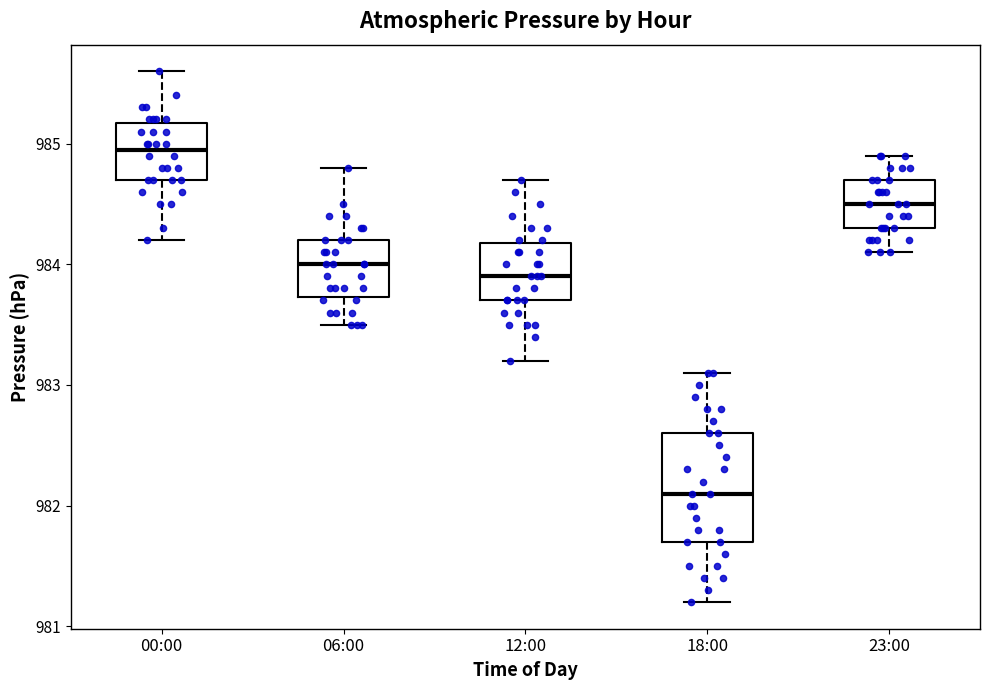

Reading left to right, read every box against the y-axis: the position of its median line, the range the box covers, and the ends of its whiskers. The values are not printed on the chart, so give them approximately, as read against the axis.

00:00: median 985.0, box 984.7 to 985.2, whiskers 984.2 to 985.6
06:00: median 984.0, box 983.7 to 984.2, whiskers 983.5 to 984.8
12:00: median 983.9, box 983.7 to 984.2, whiskers 983.2 to 984.7
18:00: median 982.1, box 981.7 to 982.6, whiskers 981.2 to 983.1
23:00: median 984.5, box 984.3 to 984.7, whiskers 984.1 to 984.9